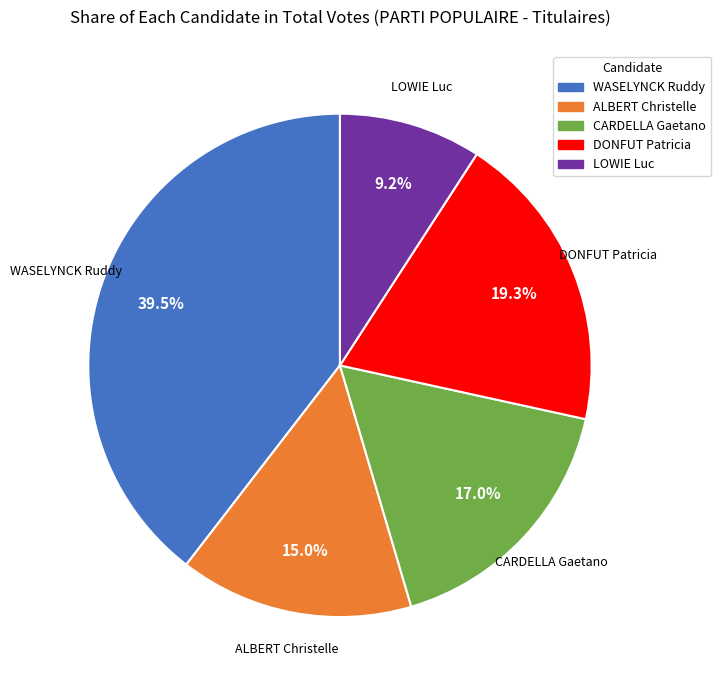

Rank the categories by value from highest to lowest.

WASELYNCK Ruddy, DONFUT Patricia, CARDELLA Gaetano, ALBERT Christelle, LOWIE Luc